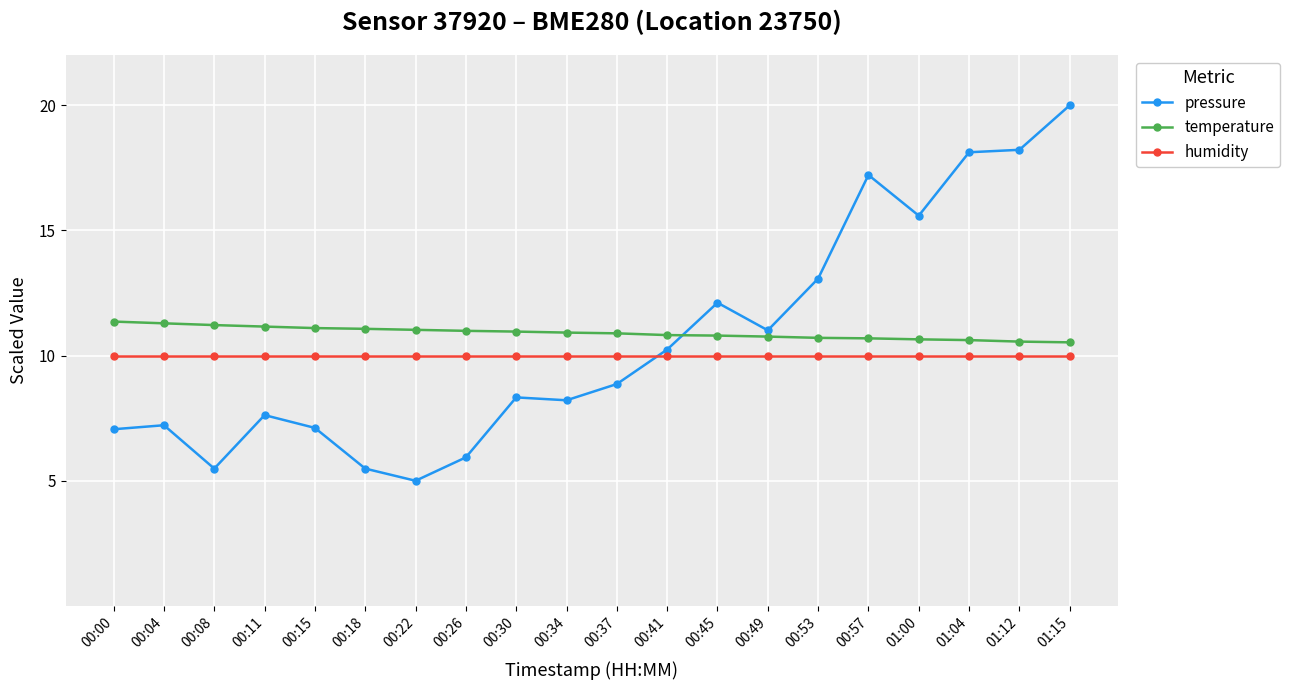

What is the minimum value shown in the chart?

5.0